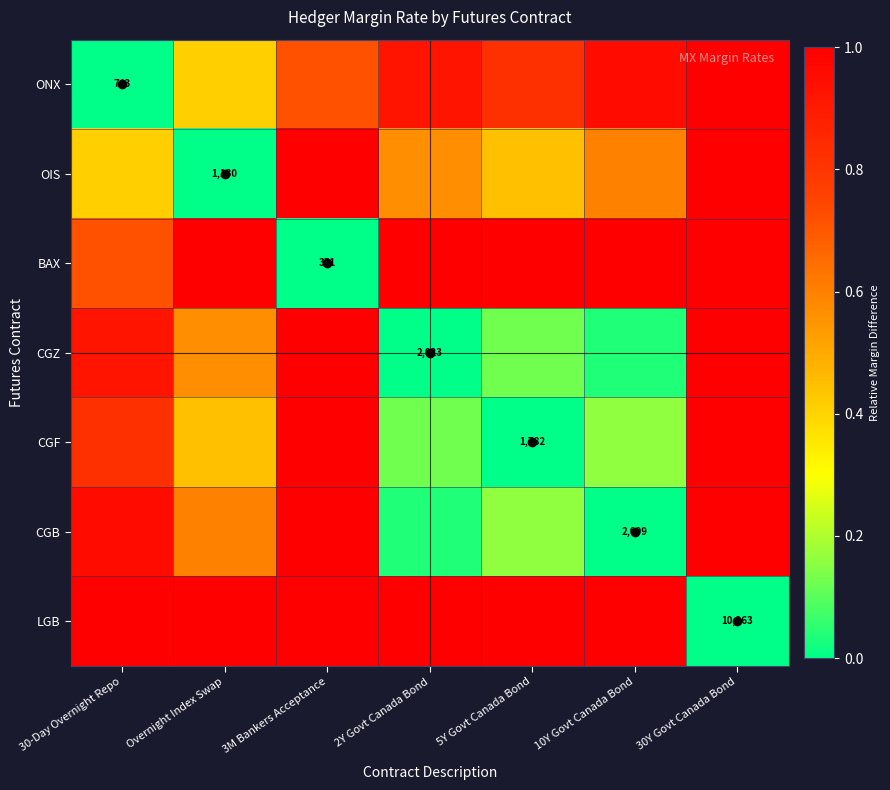

Where is LGB nearest to the value 0?

30Y Govt Canada Bond